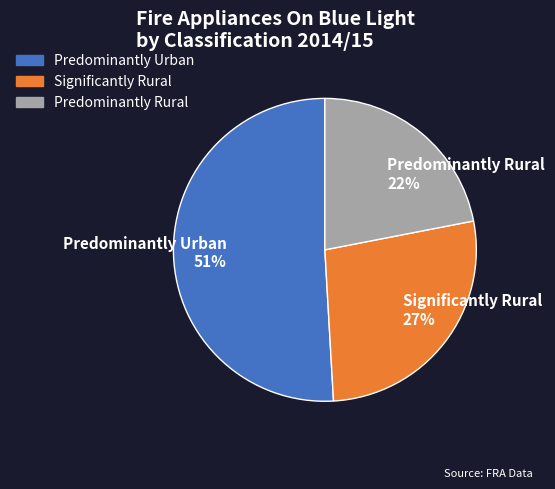

Is it true that Significantly Rural is 27% of the pie?

True